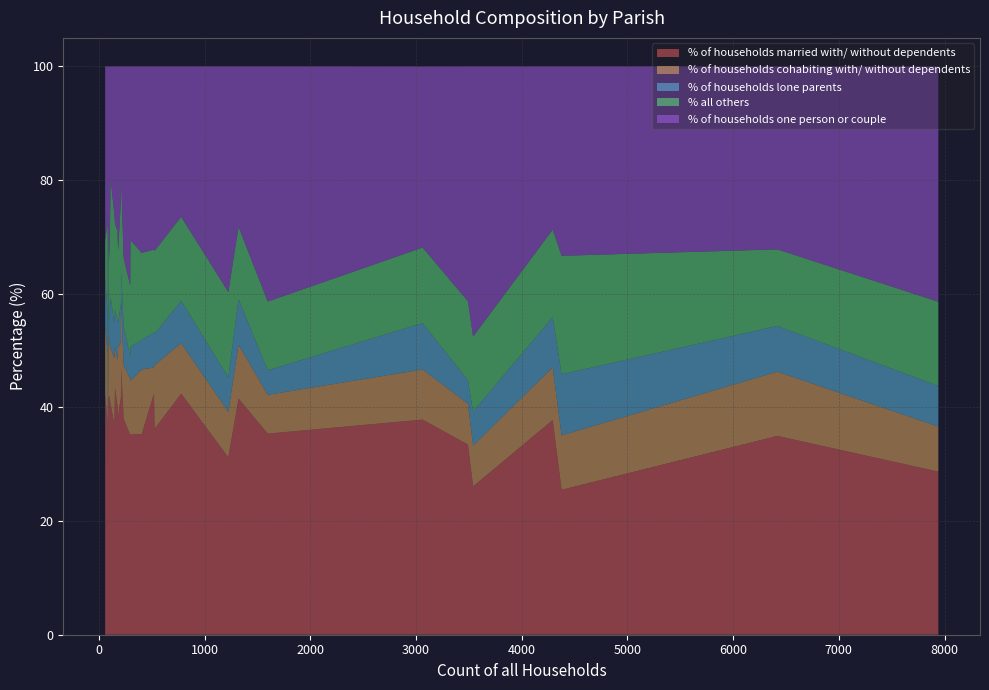

Reading left to right, list all the values displayed in this chart.

% of households married with/ without dependents: Stalbridge=31.2	Alderholt=41.6	Chalbury=42.4	Colehill=37.9	Corfe Mullen=37.8	Cranborne=35.2	Edmondsham=35.7	Ferndown Town=28.7	Gussage All Saints=42.0	Gussage St. Michael=41.8	Hinton=40.3	Holt=42.4	Horton=41.8	Crichel=40.5	Pamphill=35.1	St. Leonards=33.5	Shapwick=37.4	Sturminster Marshall=42.4	Verwood=35.0	West Moors=26.1	West Parley=35.4	Wimborne Minster=25.5	Wimborne St. Giles=37.0	Witchampton=38.5	Woodlands=46.9	Ashmore=29.4	Bourton=35.3	Buckhorn Weston=43.4	Cann=38.0	Charlton Marshall=36.2
% of households cohabiting with/ without dependents: Stalbridge=8.0	Alderholt=9.5	Chalbury=11.9	Colehill=8.8	Corfe Mullen=9.2	Cranborne=9.4	Edmondsham=4.8	Ferndown Town=7.9	Gussage All Saints=9.0	Gussage St. Michael=12.1	Hinton=8.0	Holt=4.6	Horton=9.6	Crichel=9.9	Pamphill=9.8	St. Leonards=7.2	Shapwick=12.1	Sturminster Marshall=8.9	Verwood=11.3	West Moors=7.2	West Parley=6.8	Wimborne Minster=9.6	Wimborne St. Giles=11.6	Witchampton=12.1	Woodlands=11.8	Ashmore=4.7	Bourton=11.4	Buckhorn Weston=7.2	Cann=9.4	Charlton Marshall=11.2
% of households lone parents: Stalbridge=6.0	Alderholt=8.0	Chalbury=8.5	Colehill=8.2	Corfe Mullen=8.8	Cranborne=6.0	Edmondsham=11.9	Ferndown Town=7.1	Gussage All Saints=4.0	Gussage St. Michael=8.8	Hinton=6.8	Holt=6.1	Horton=6.7	Crichel=9.0	Pamphill=4.0	St. Leonards=4.1	Shapwick=7.2	Sturminster Marshall=7.5	Verwood=8.0	West Moors=6.0	West Parley=4.3	Wimborne Minster=10.8	Wimborne St. Giles=6.2	Witchampton=4.4	Woodlands=5.2	Ashmore=5.9	Bourton=5.2	Buckhorn Weston=6.6	Cann=6.8	Charlton Marshall=5.5
% all others: Stalbridge=15.0	Alderholt=12.7	Chalbury=6.8	Colehill=13.3	Corfe Mullen=15.4	Cranborne=18.8	Edmondsham=23.8	Ferndown Town=14.8	Gussage All Saints=11.0	Gussage St. Michael=11.0	Hinton=15.9	Holt=14.6	Horton=18.3	Crichel=20.7	Pamphill=12.5	St. Leonards=13.9	Shapwick=15.7	Sturminster Marshall=14.8	Verwood=13.5	West Moors=13.2	West Parley=12.1	Wimborne Minster=20.8	Wimborne St. Giles=19.2	Witchampton=12.6	Woodlands=16.1	Ashmore=15.3	Bourton=15.3	Buckhorn Weston=15.1	Cann=12.0	Charlton Marshall=14.6
% of households one person or couple: Stalbridge=39.7	Alderholt=28.2	Chalbury=30.5	Colehill=31.9	Corfe Mullen=28.7	Cranborne=30.5	Edmondsham=23.8	Ferndown Town=41.4	Gussage All Saints=34.0	Gussage St. Michael=26.4	Hinton=29.0	Holt=32.2	Horton=23.6	Crichel=19.8	Pamphill=38.5	St. Leonards=41.3	Shapwick=27.7	Sturminster Marshall=26.5	Verwood=32.2	West Moors=47.5	West Parley=41.4	Wimborne Minster=33.3	Wimborne St. Giles=26.0	Witchampton=32.4	Woodlands=19.9	Ashmore=44.7	Bourton=32.8	Buckhorn Weston=27.6	Cann=33.8	Charlton Marshall=32.5